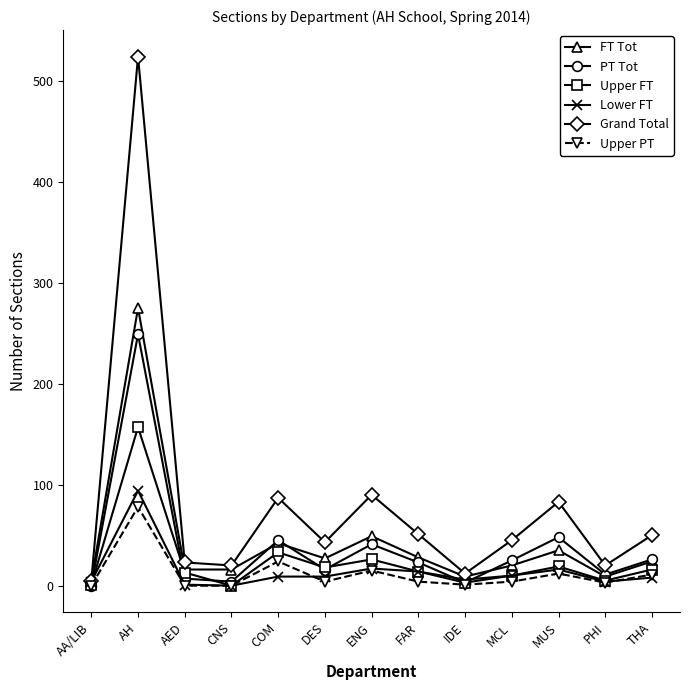

Which category has the highest value in the Upper PT series?

AH